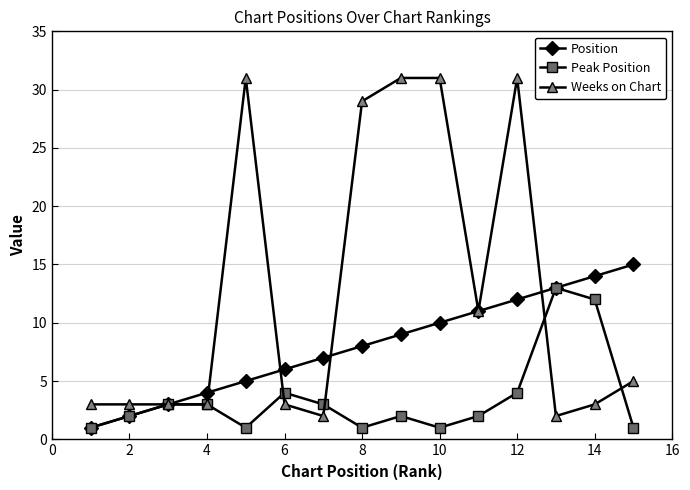

True or false: Position and Weeks on Chart cross at least once.

True